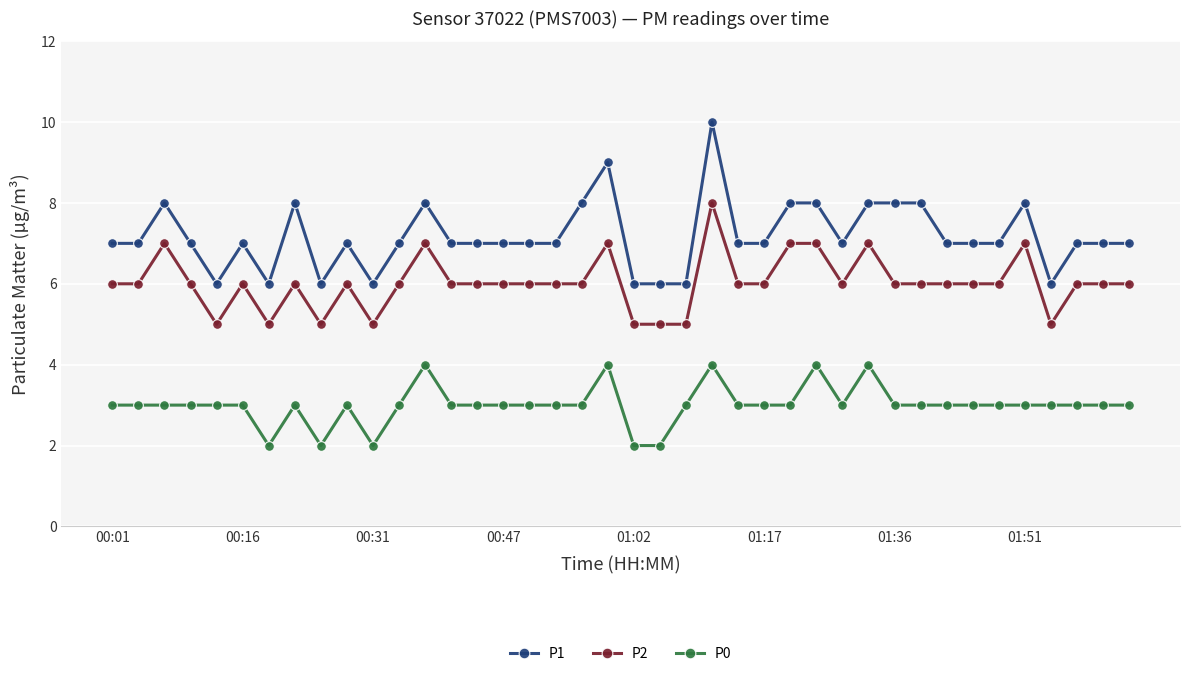

What is the value of the P0 point at the 21st from the left?

2